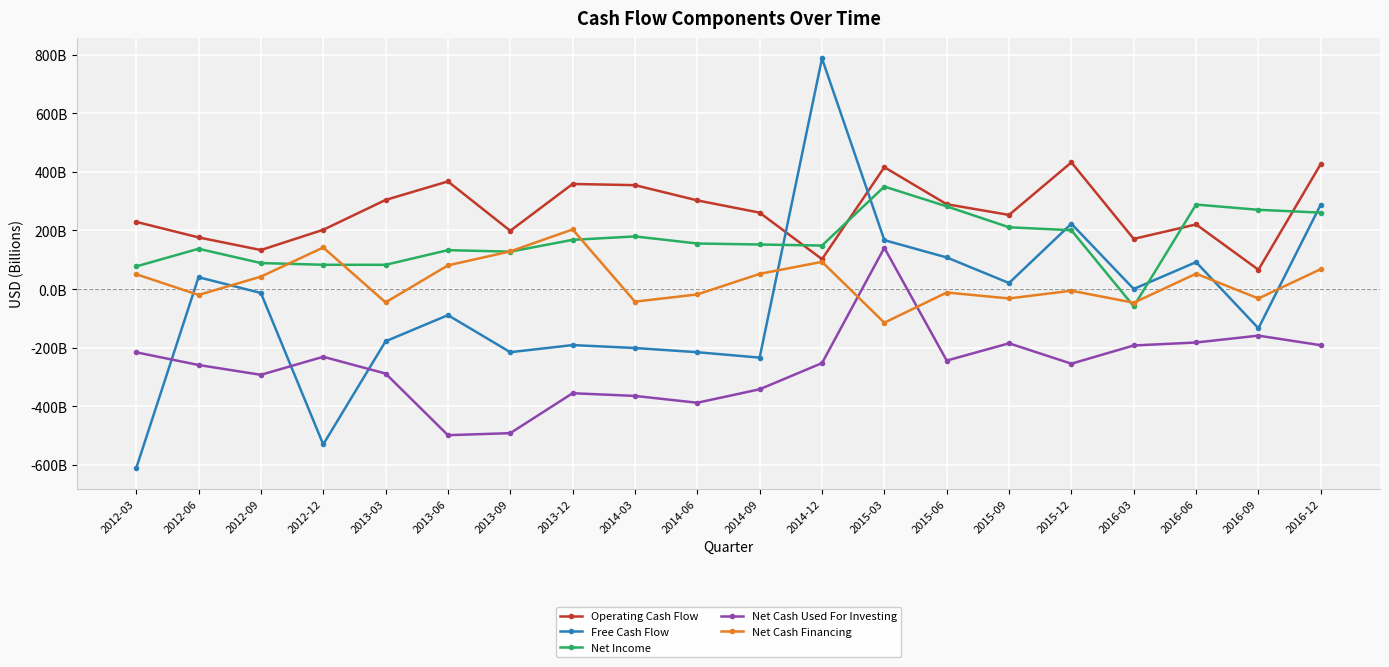

What position from the left is 2016-09?

19